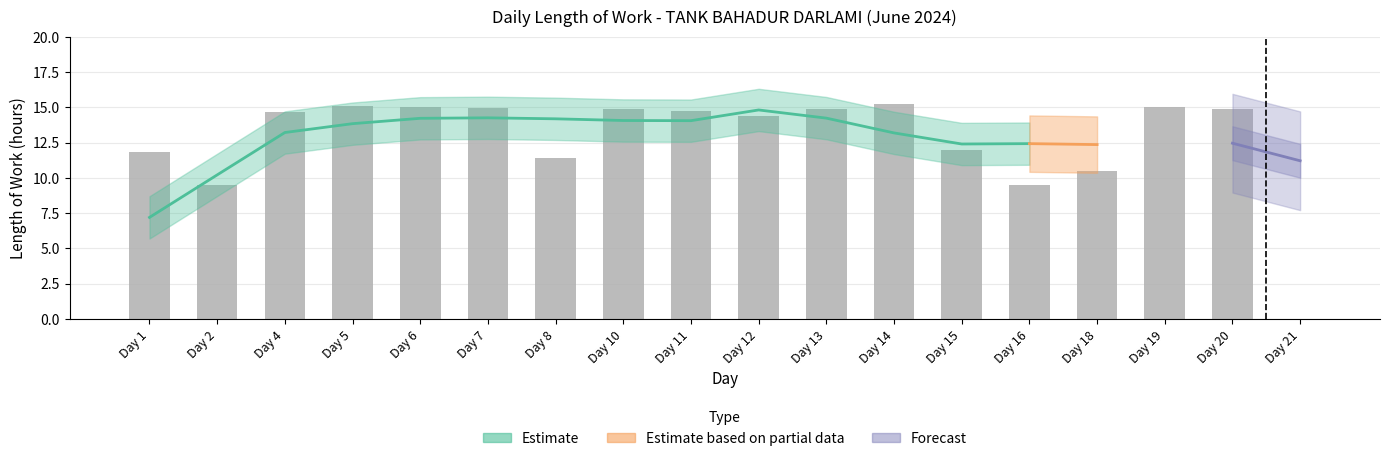

What is the maximum value shown in the chart?

15.2